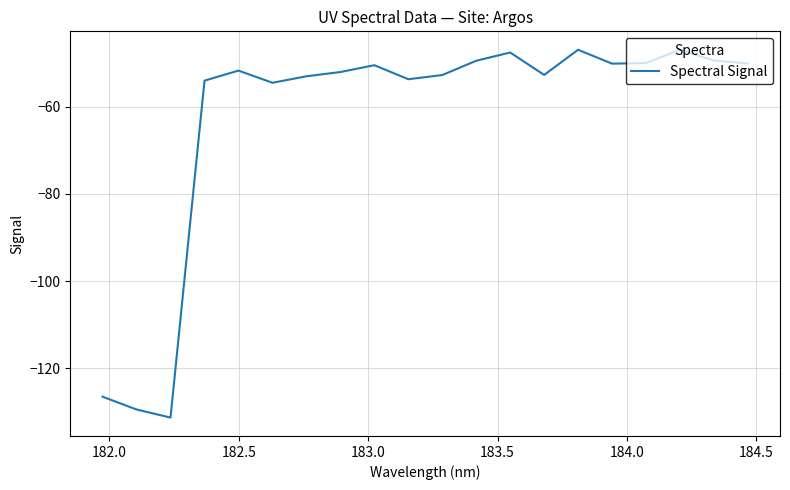

What is the difference between the maximum and minimum values?

84.4